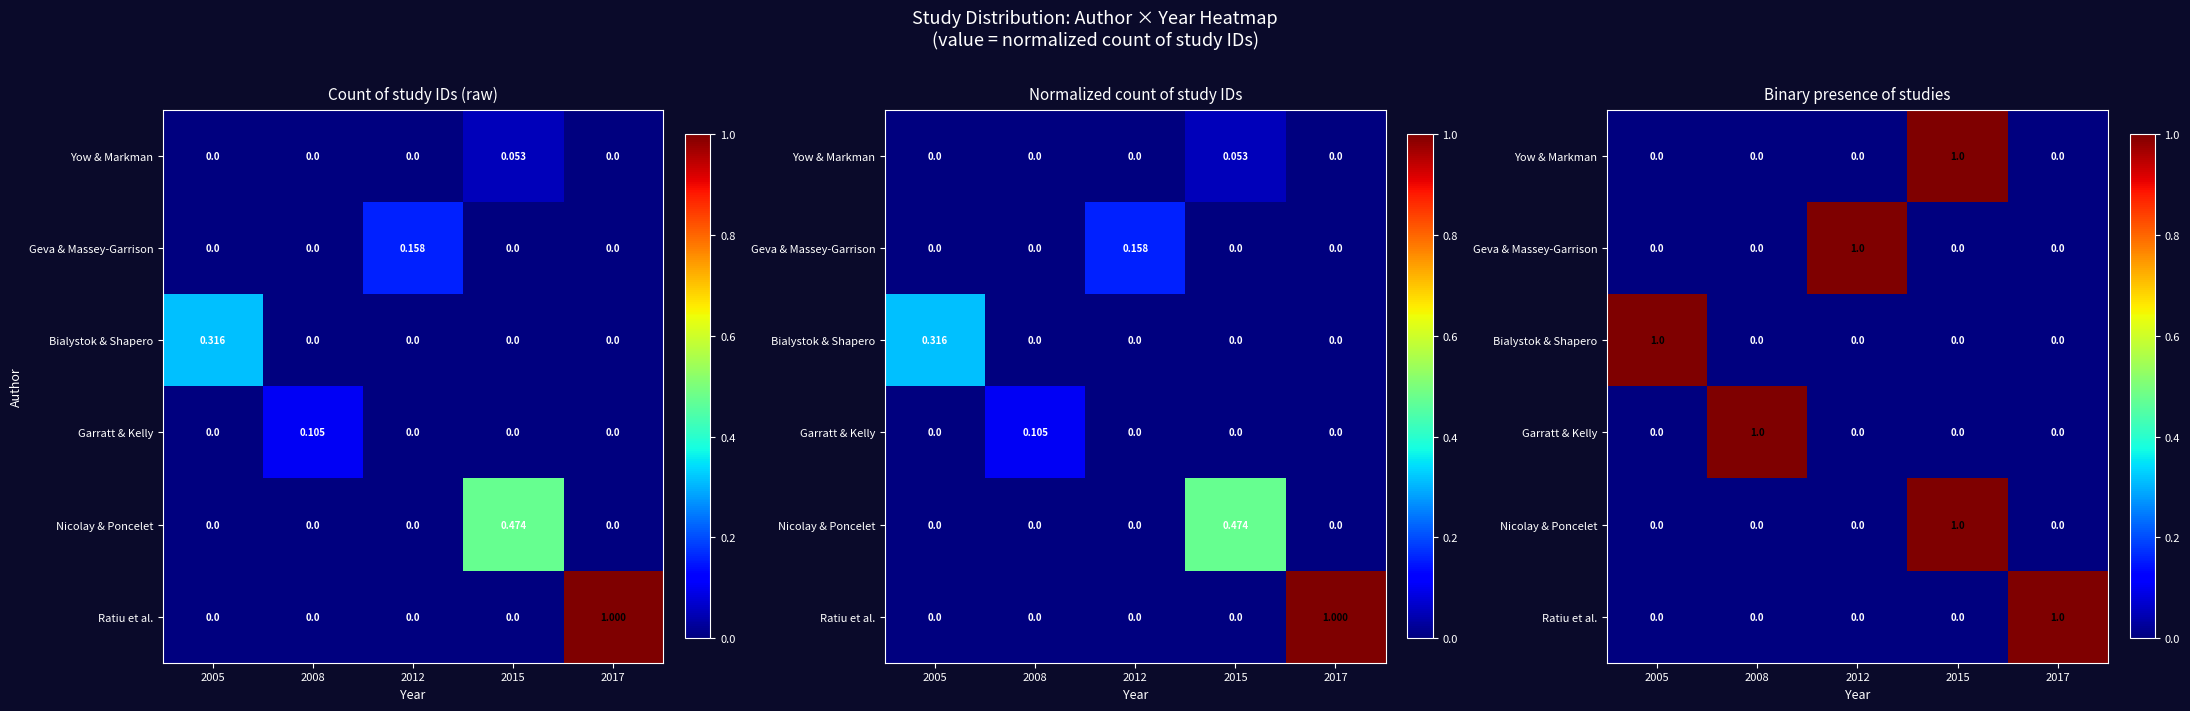

Which category has the lowest value in the Garratt & Kelly series?

2005